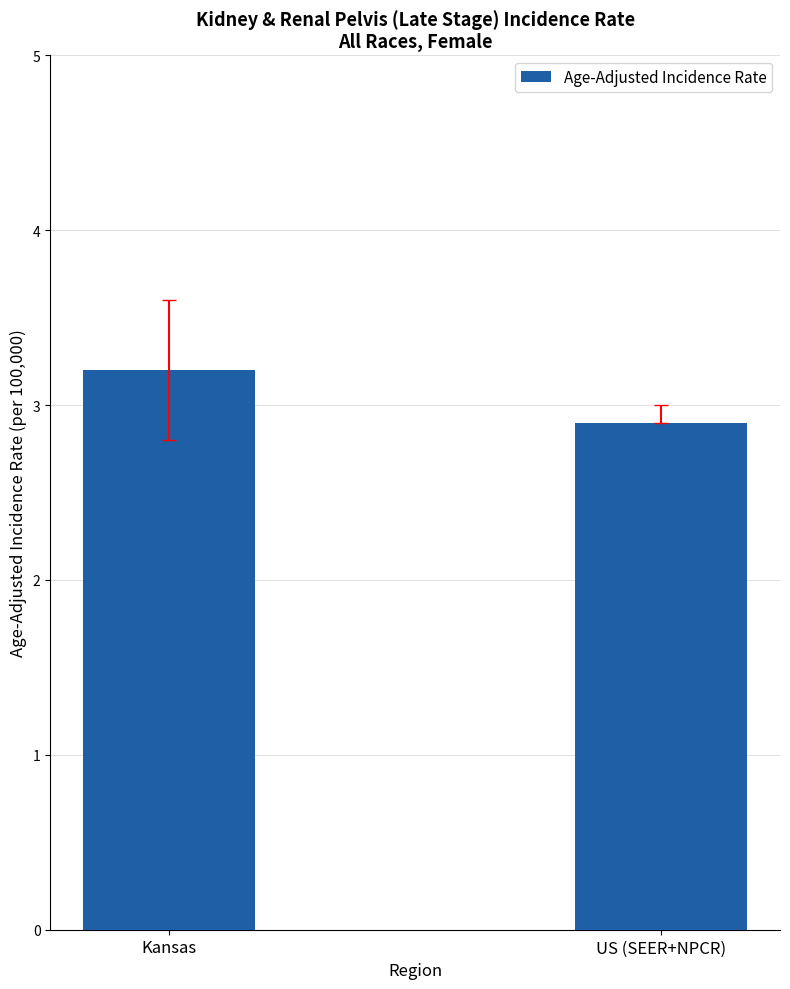

True or false: the data shows 2.9 at US (SEER+NPCR).

True